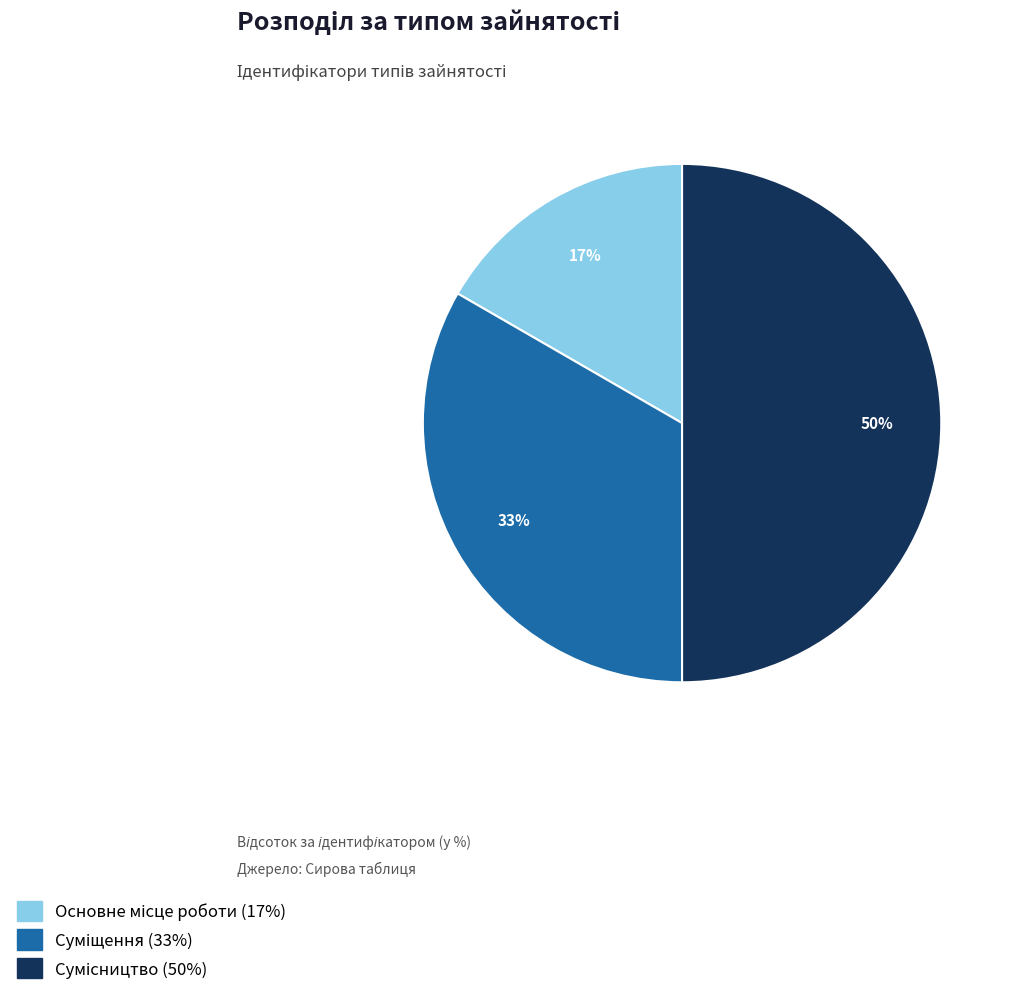

To the nearest percent, what is the average slice percentage?

33%